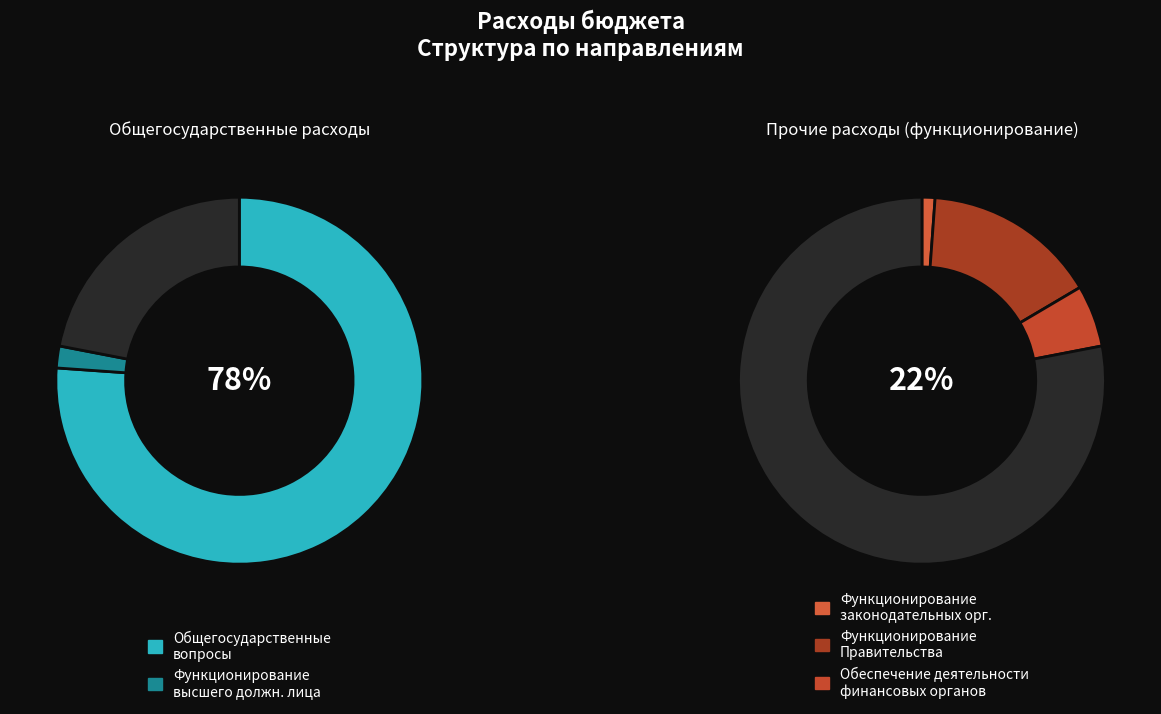

What percentage do Функционирование высшего должностного лица and Обеспечение деятельности финансовых органов together represent?

7.4%